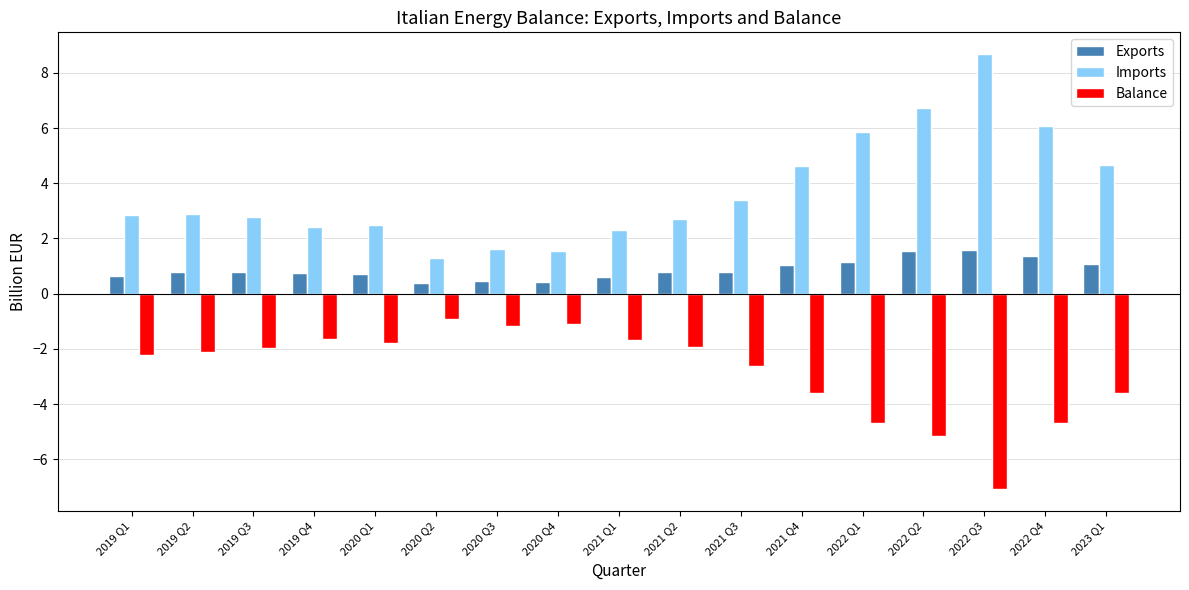

How many series are shown in this chart?

3